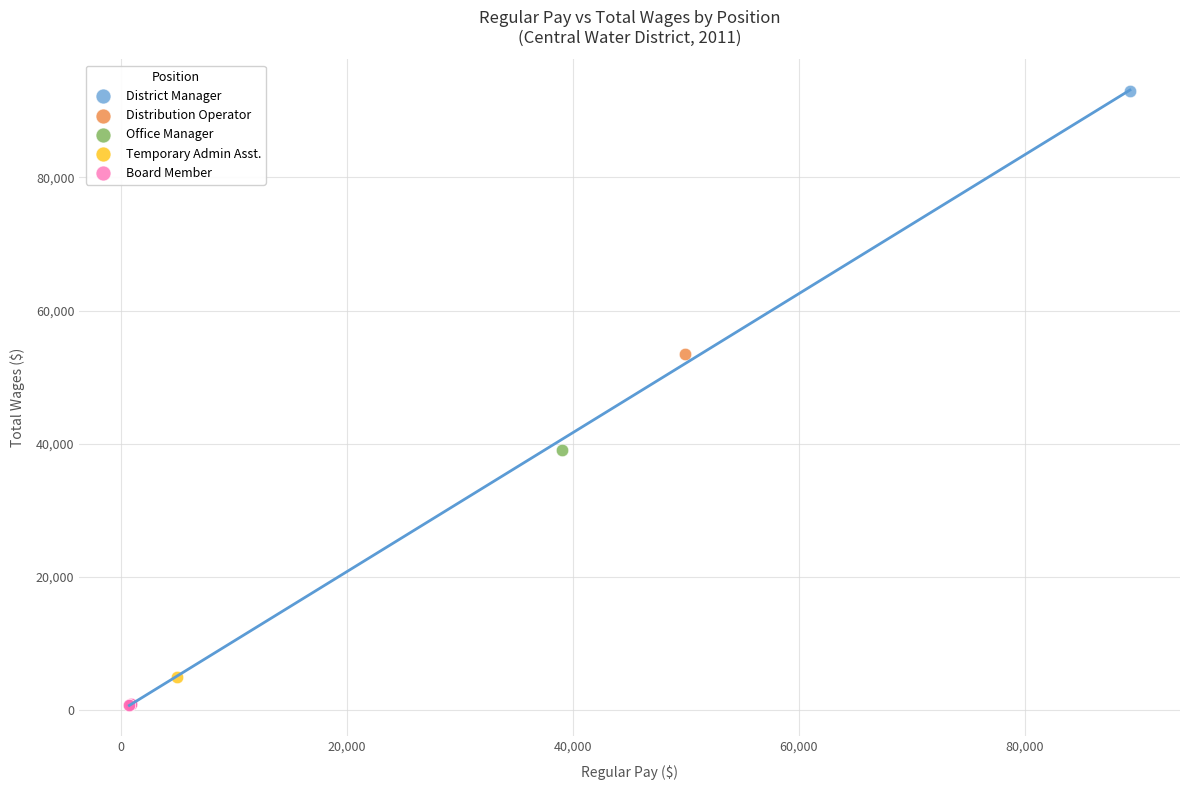

What are all the series names shown in the legend?

District Manager, Distribution Operator, Office Manager, Temporary Admin Asst., Board Member